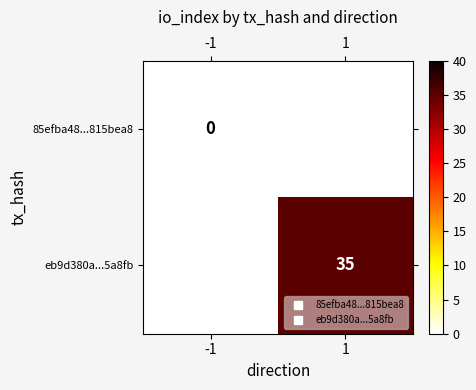

At which category is the sum across all series the highest?

1